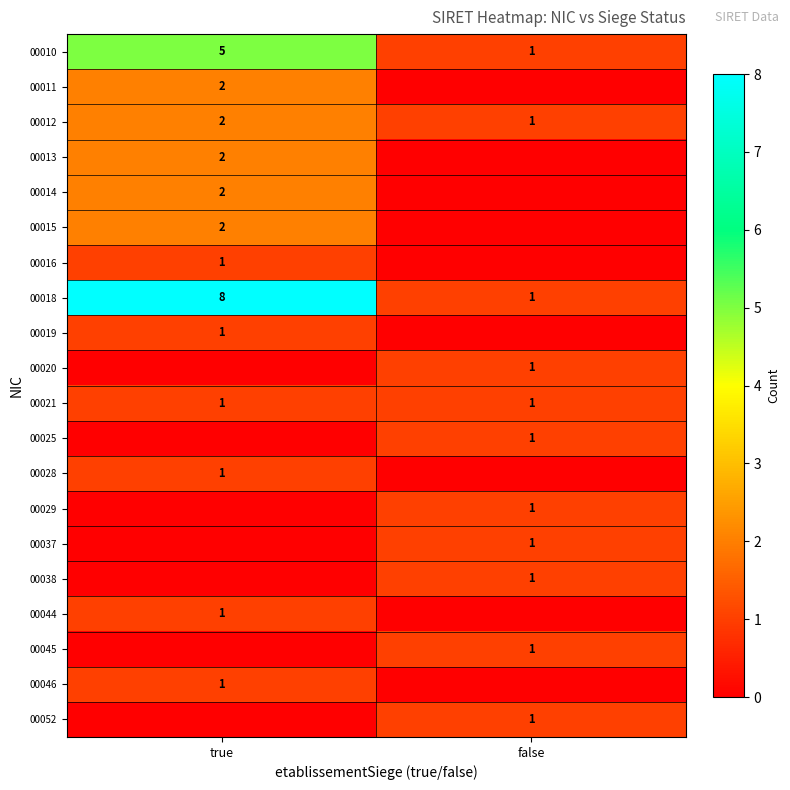

How many distinct data groups are displayed?

20